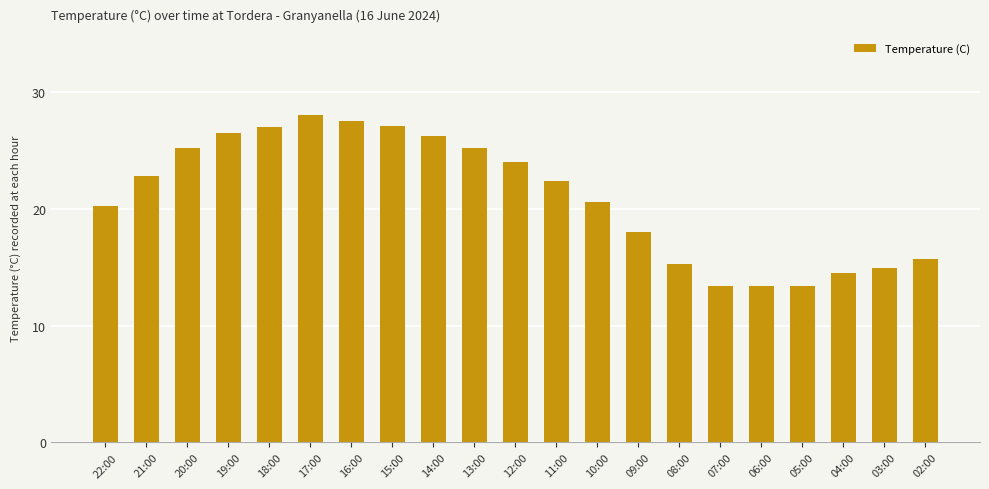

What is the sum of all values?

441.3